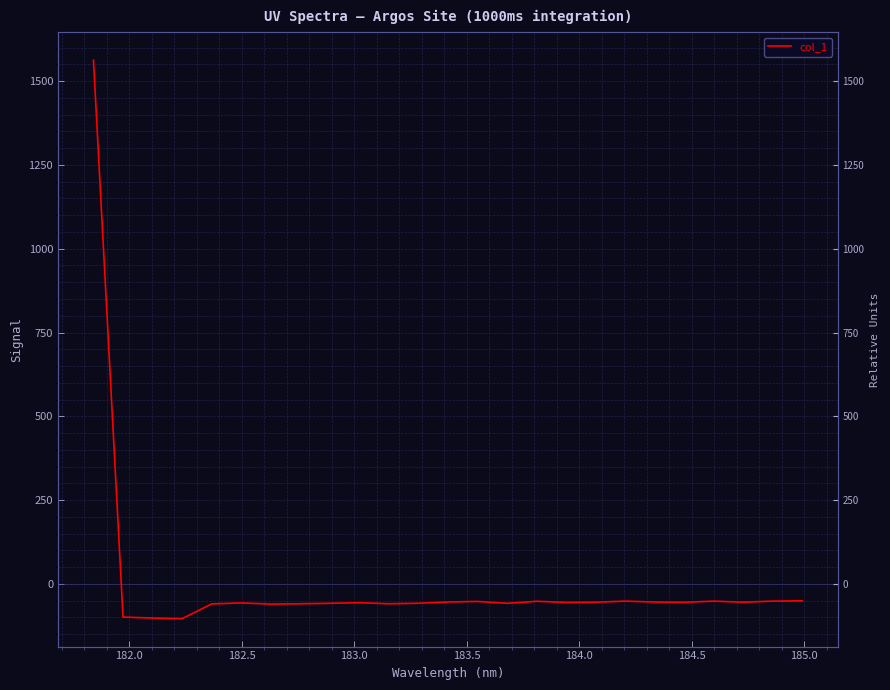

Reading left to right, list all the values displayed in this chart.

1562.3	-98.9	-101.6	-103.5	-59.6	-56.6	-60.1	-59.1	-57.8	-56.0	-59.1	-57.6	-53.8	-52.2	-57.8	-51.7	-54.9	-54.4	-51.3	-53.9	-54.6	-51.3	-54.4	-51.3	-50.3